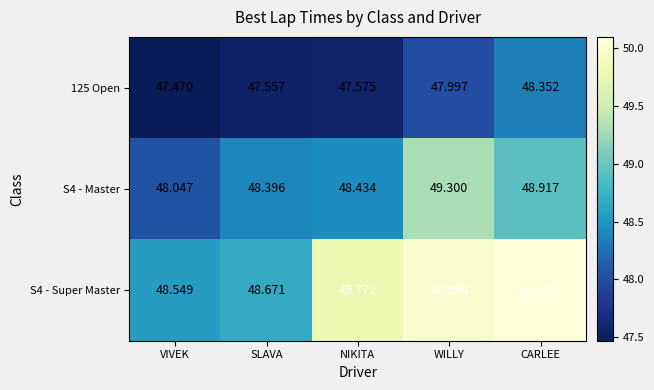

Where is 125 Open nearest to the value 47?

VIVEK